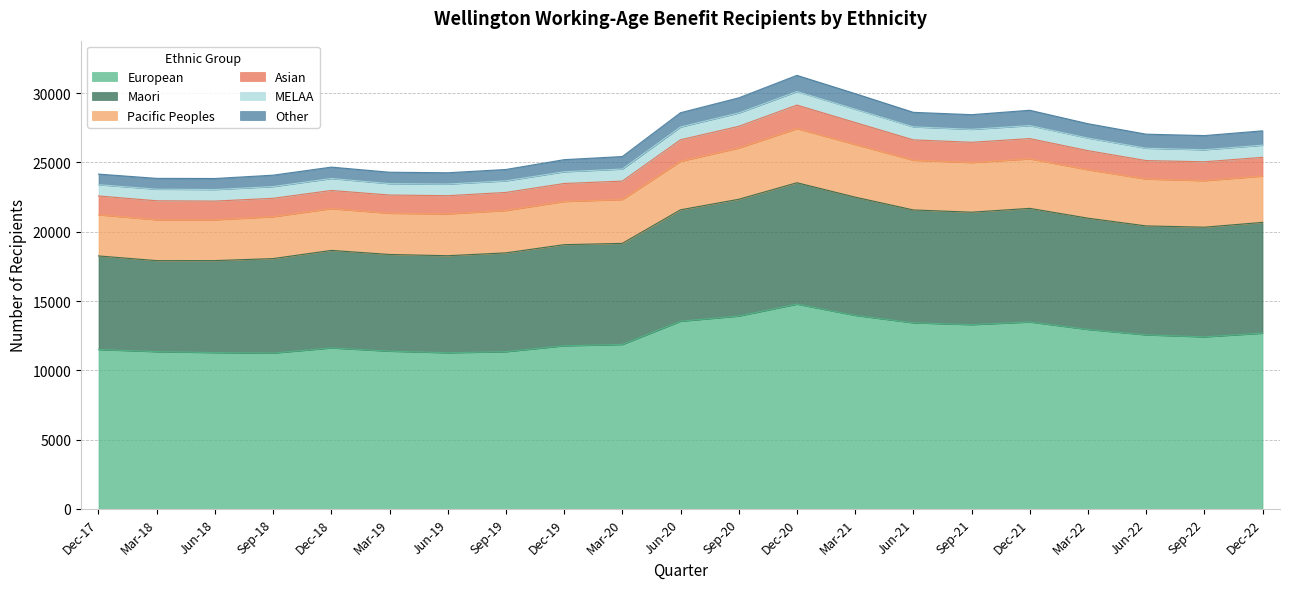

What is the lowest value of the European series?

11247